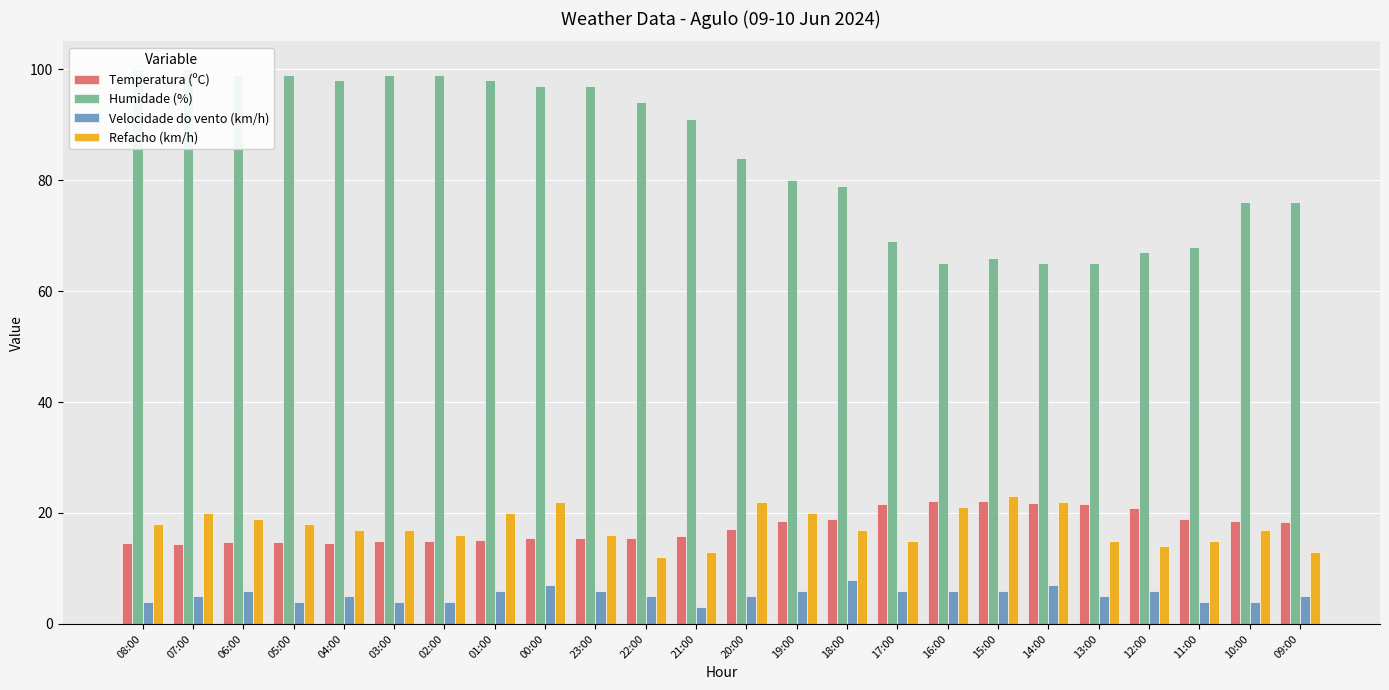

Are the bars horizontal?

No